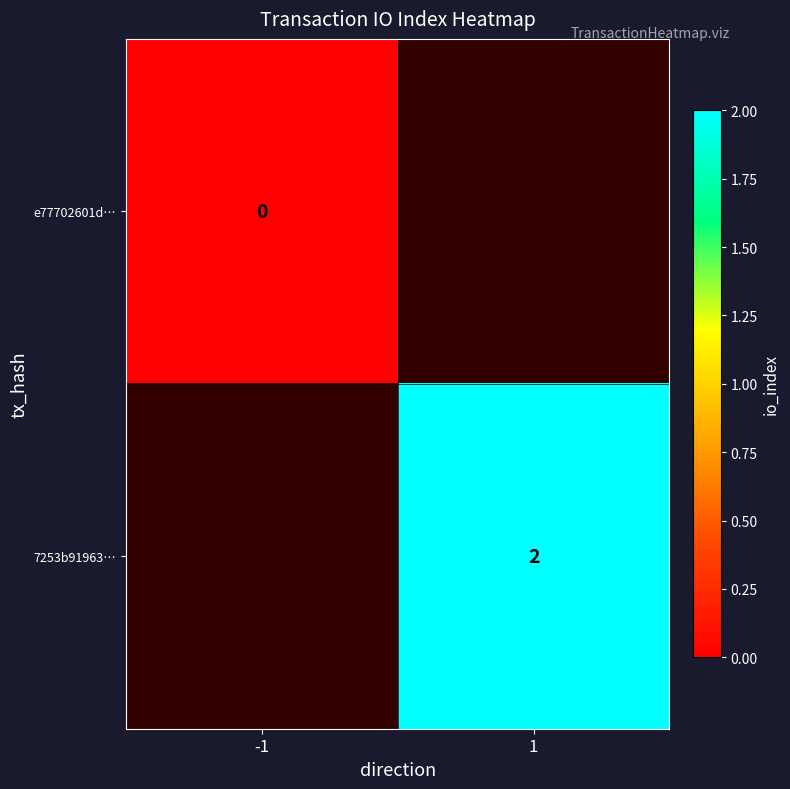

Count the number of categories in the chart.

2